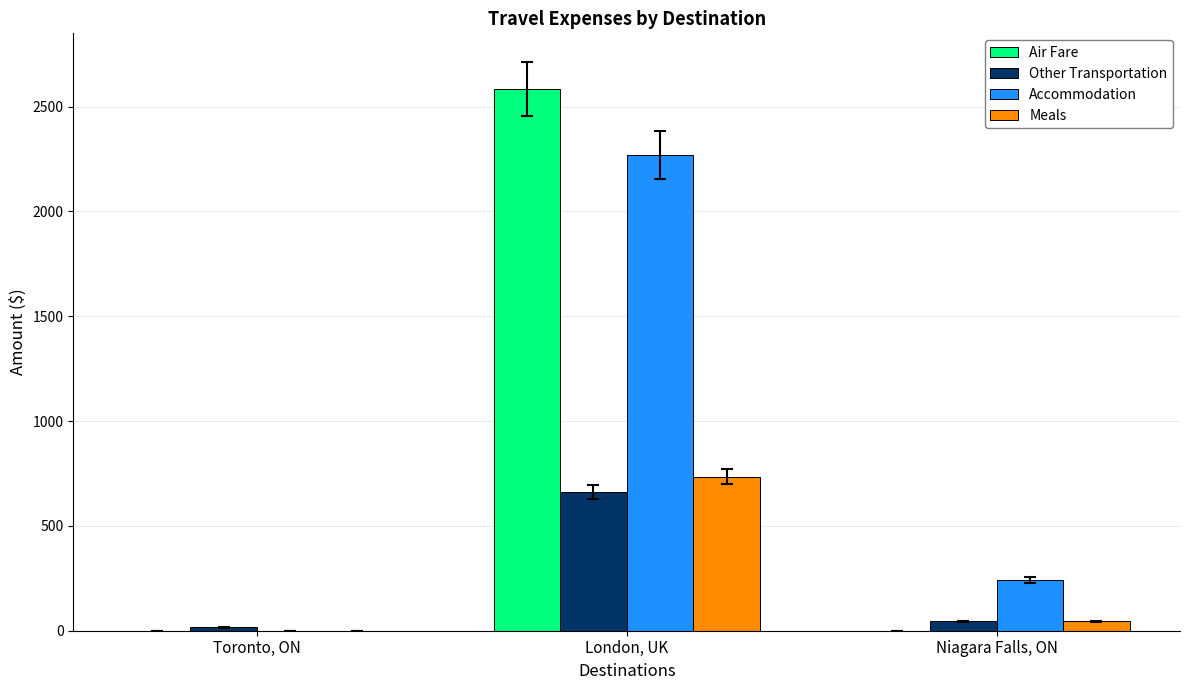

The value of Accommodation at Toronto, ON is 0.0. True or false?

True